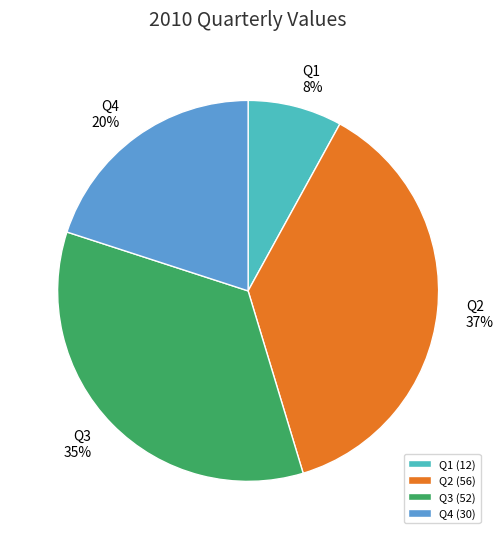

Combined, do Q3 35% and Q2 37% account for over 50%?

Yes